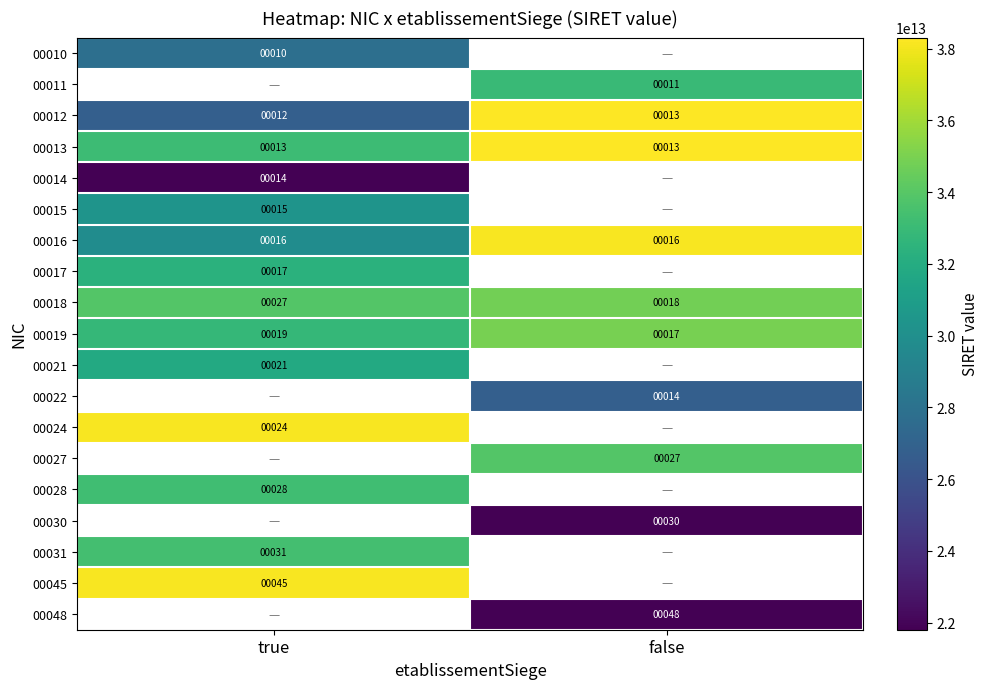

What is the greatest value displayed?

38308460500013.0